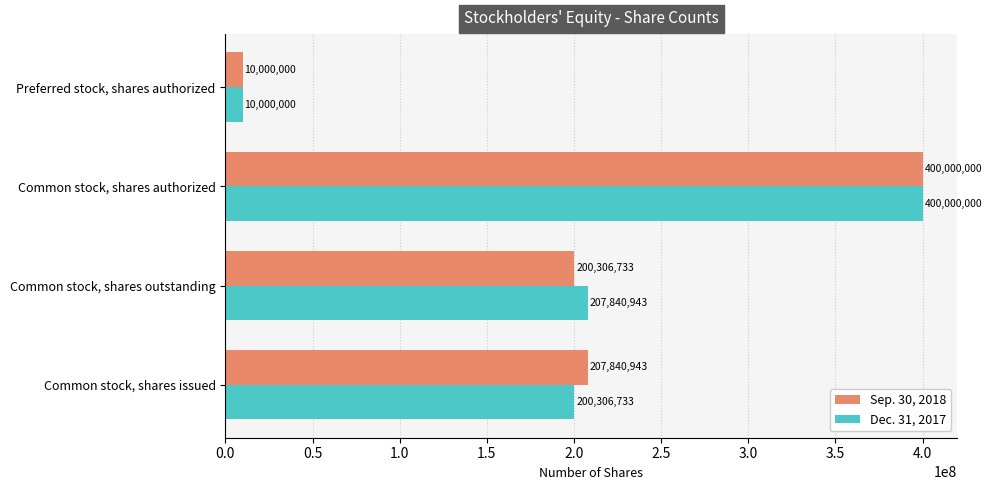

What is the total value across all series at Common stock, shares outstanding?

408147676